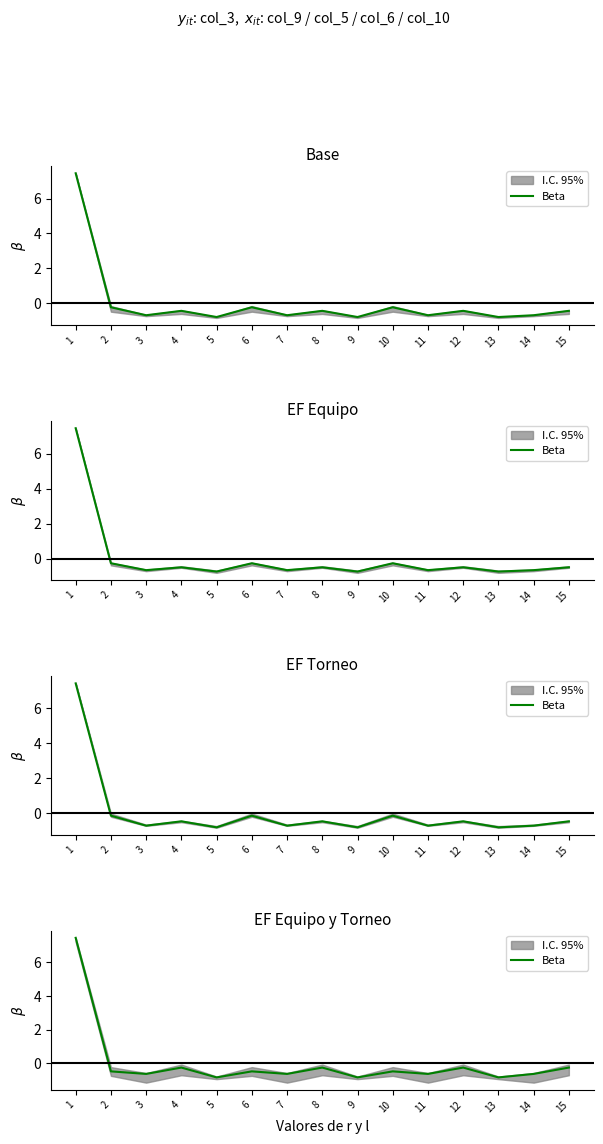

How many categories are shown in the chart?

15